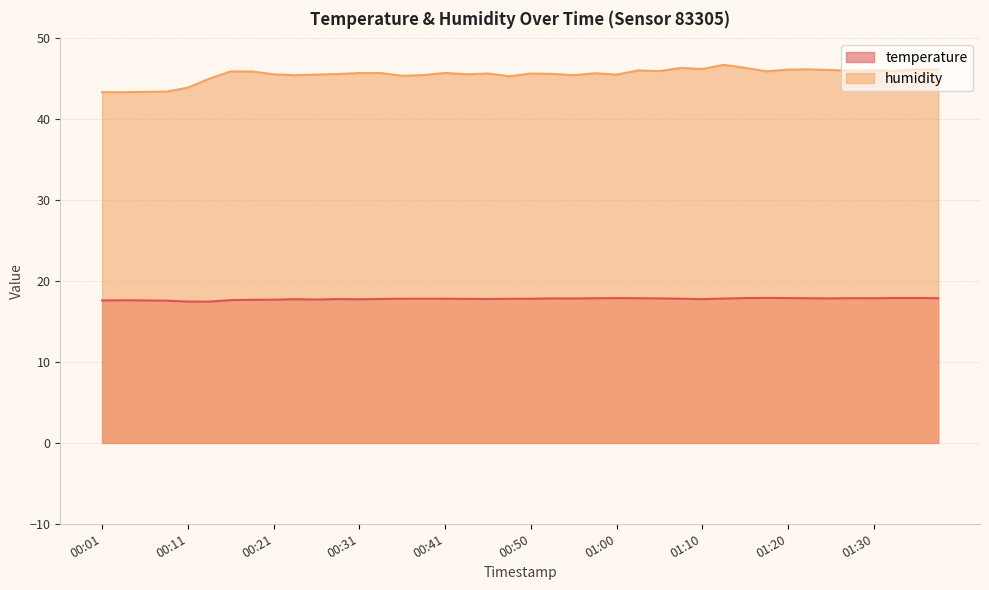

What is the total value across all series at 00:06?

61.0